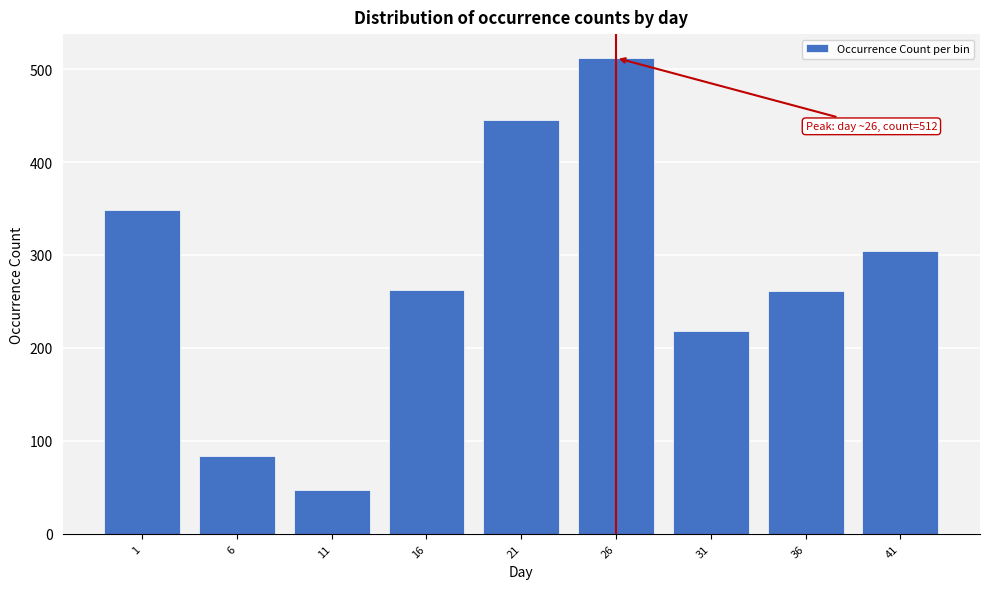

What value does the data have at 26, to the nearest 5?

510